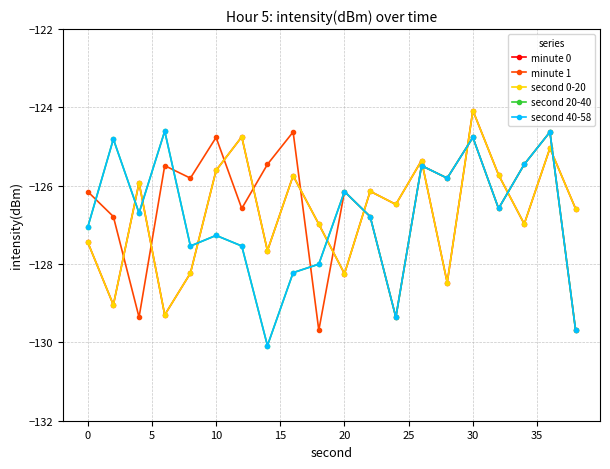

Which category has the lowest value in the second 20-40 series?

30